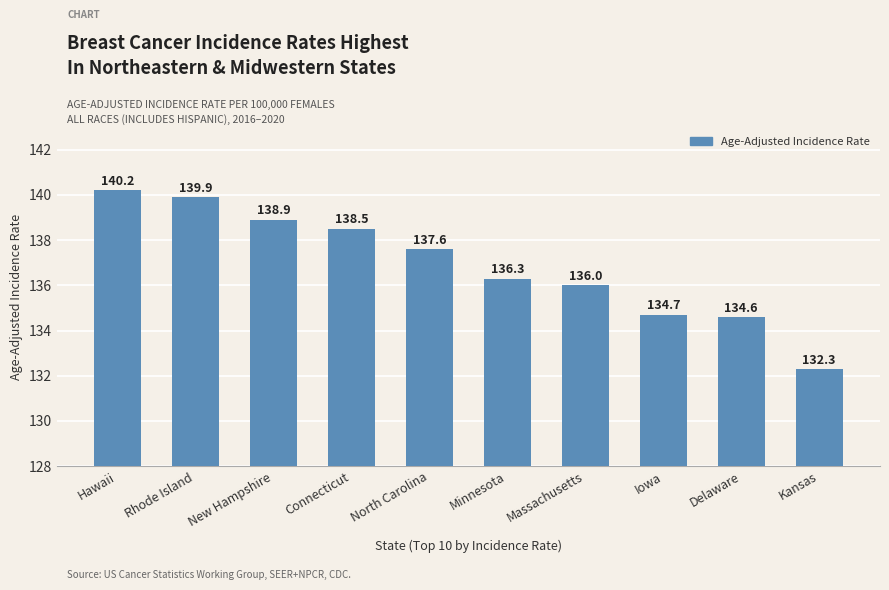

The chart shows a value of 68.8 at Hawaii. True or false?

False